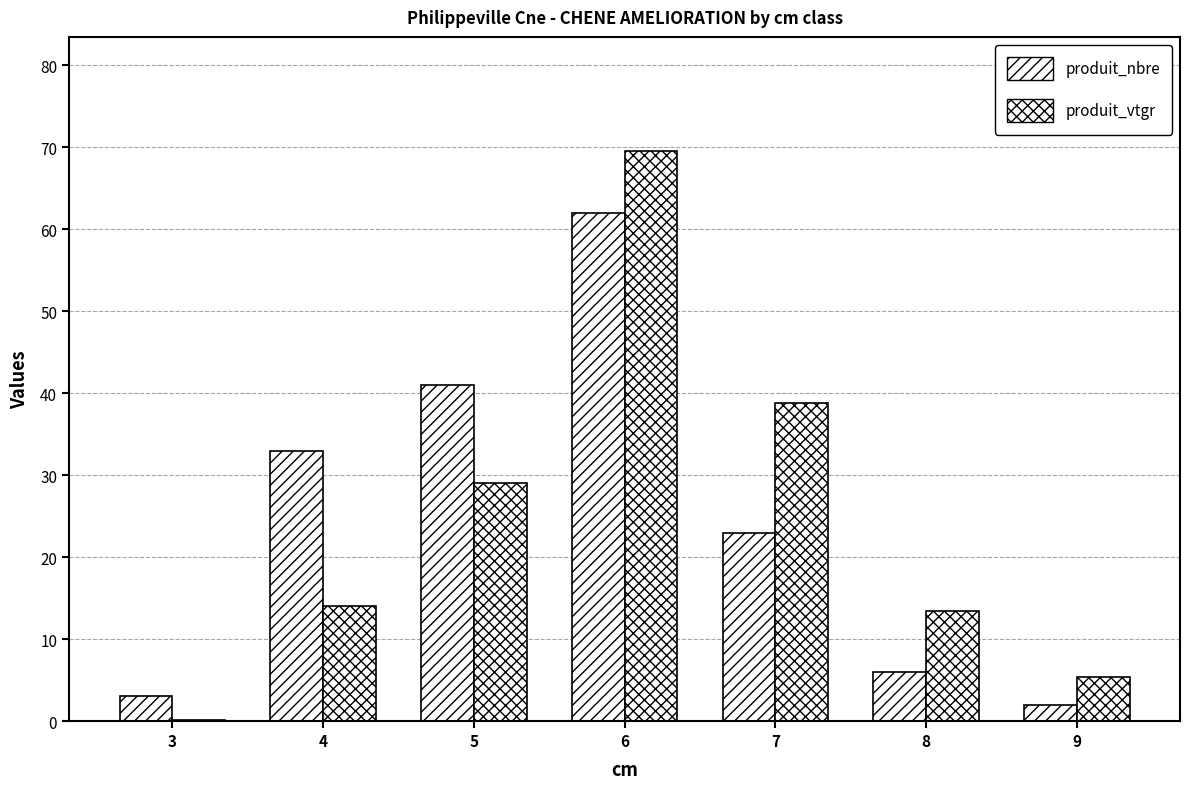

Which category has the highest value across all series?

6